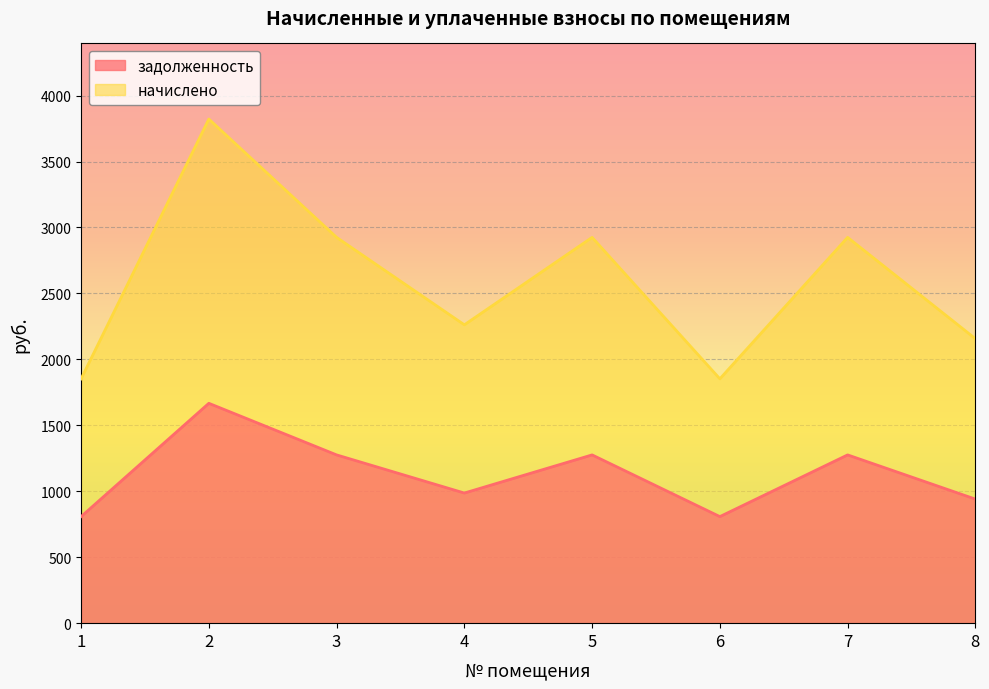

What is the difference between the highest and lowest values at 7?

1649.2